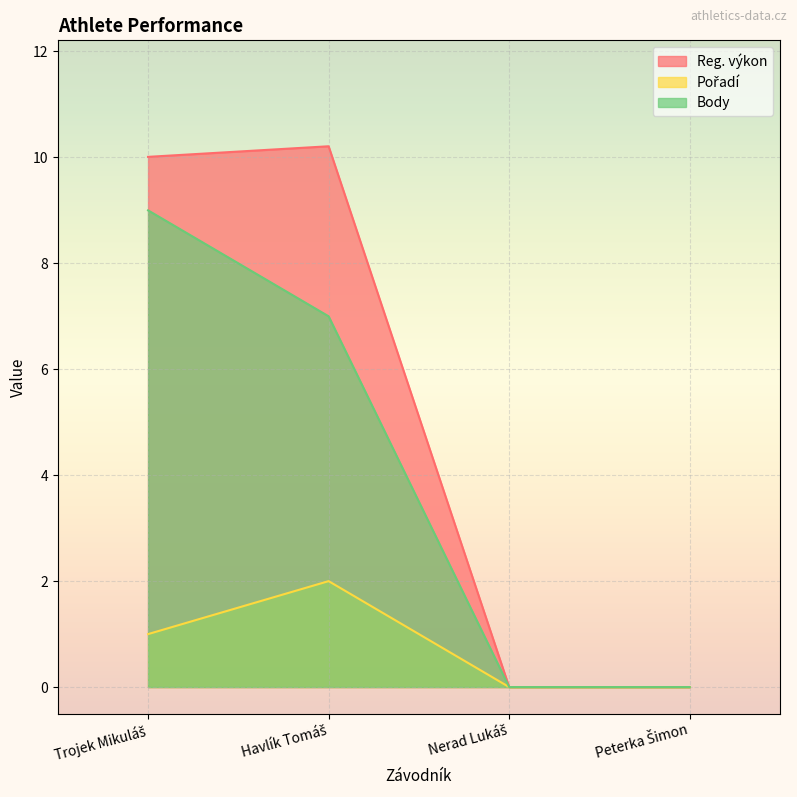

What is the label of the 1st point from the right?

Peterka Šimon